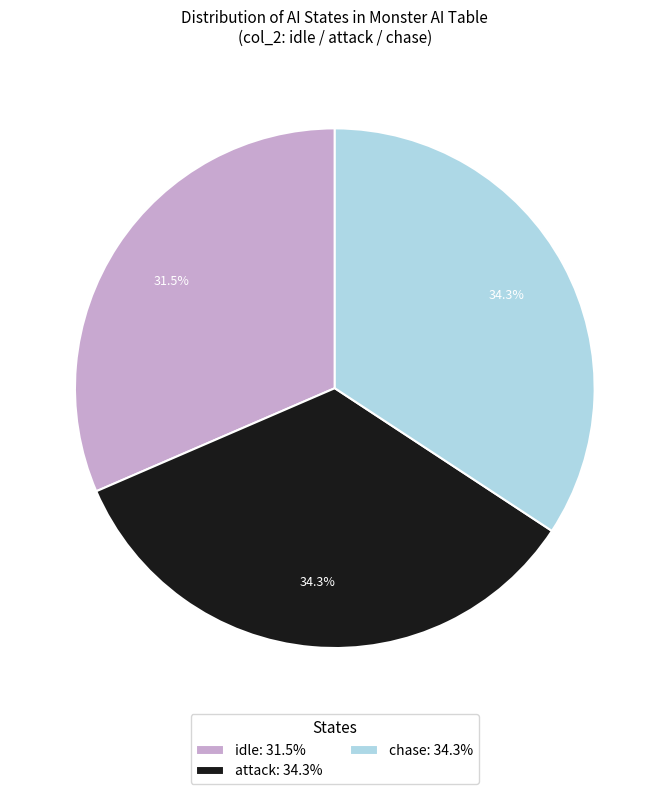

Is there any slice that represents more than half of the pie?

No